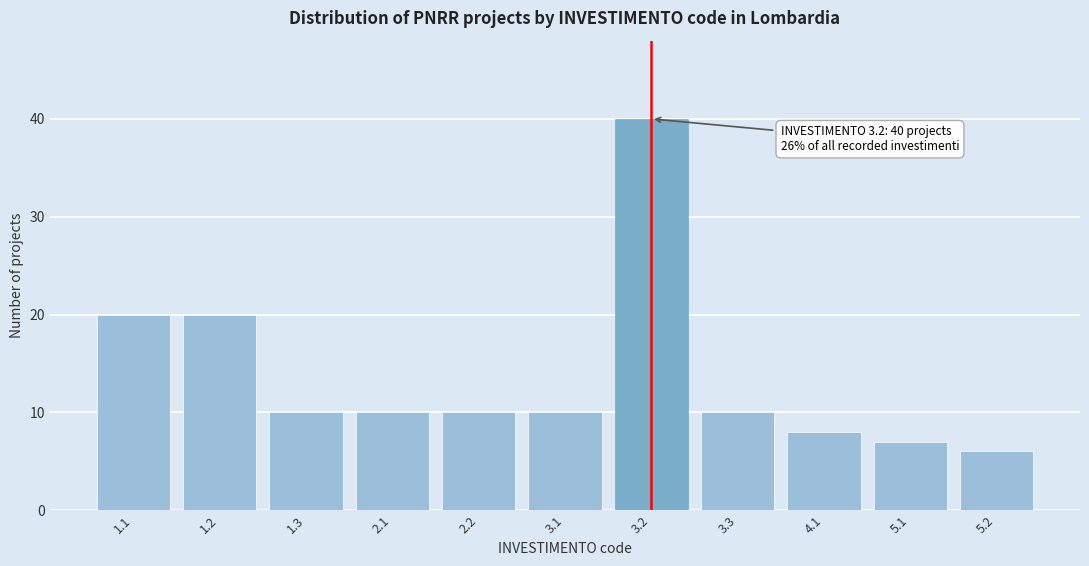

Reading right to left, list all the values displayed in this chart.

6	7	8	10	40	10	10	10	10	20	20